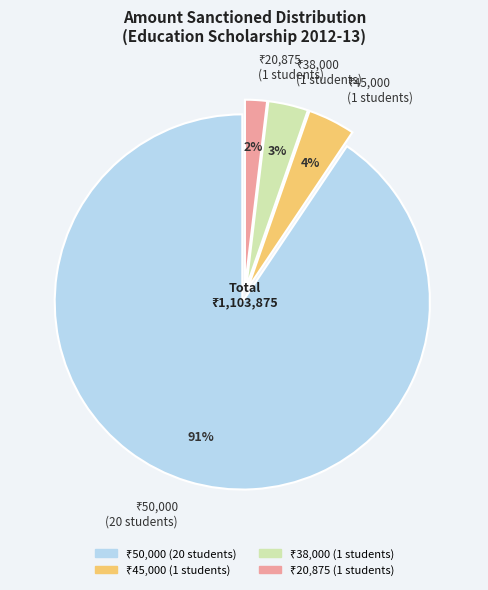

To the nearest percent, what is the average slice percentage?

25%